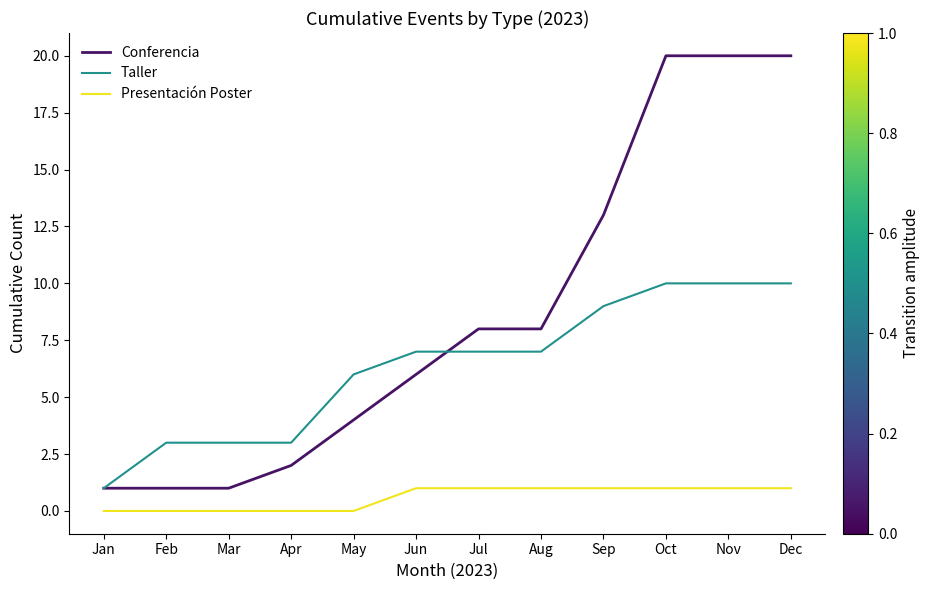

How many categories are shown in the chart?

12